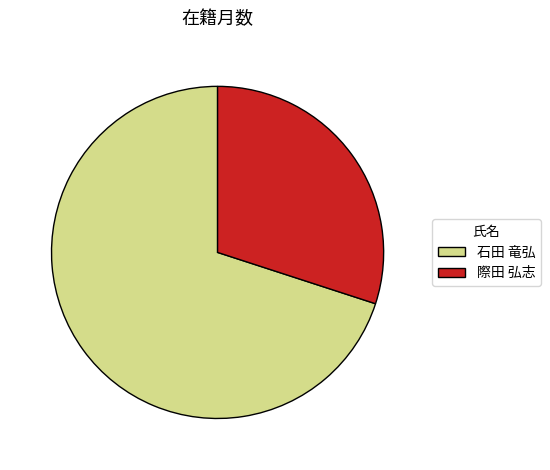

Do 石田 竜弘 and 際田 弘志 together represent more than half of the pie?

Yes